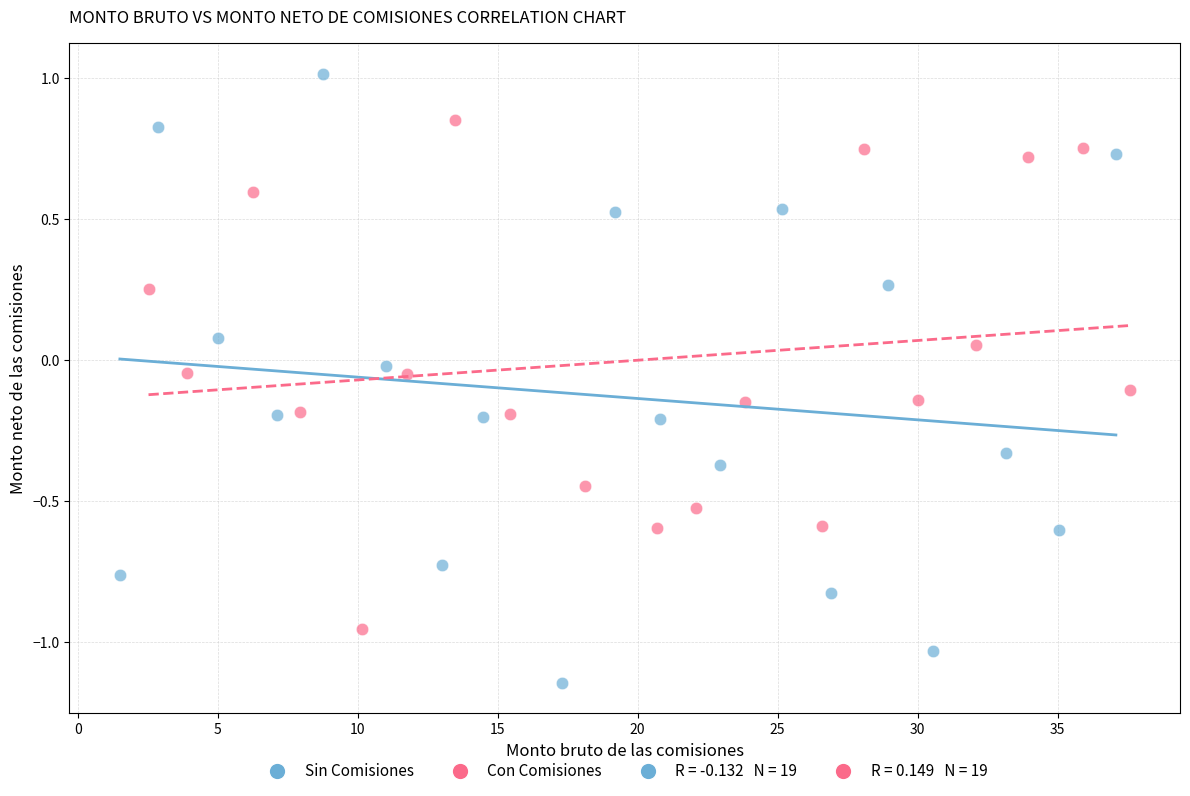

Which series contains the highest Y value?

Sin Comisiones